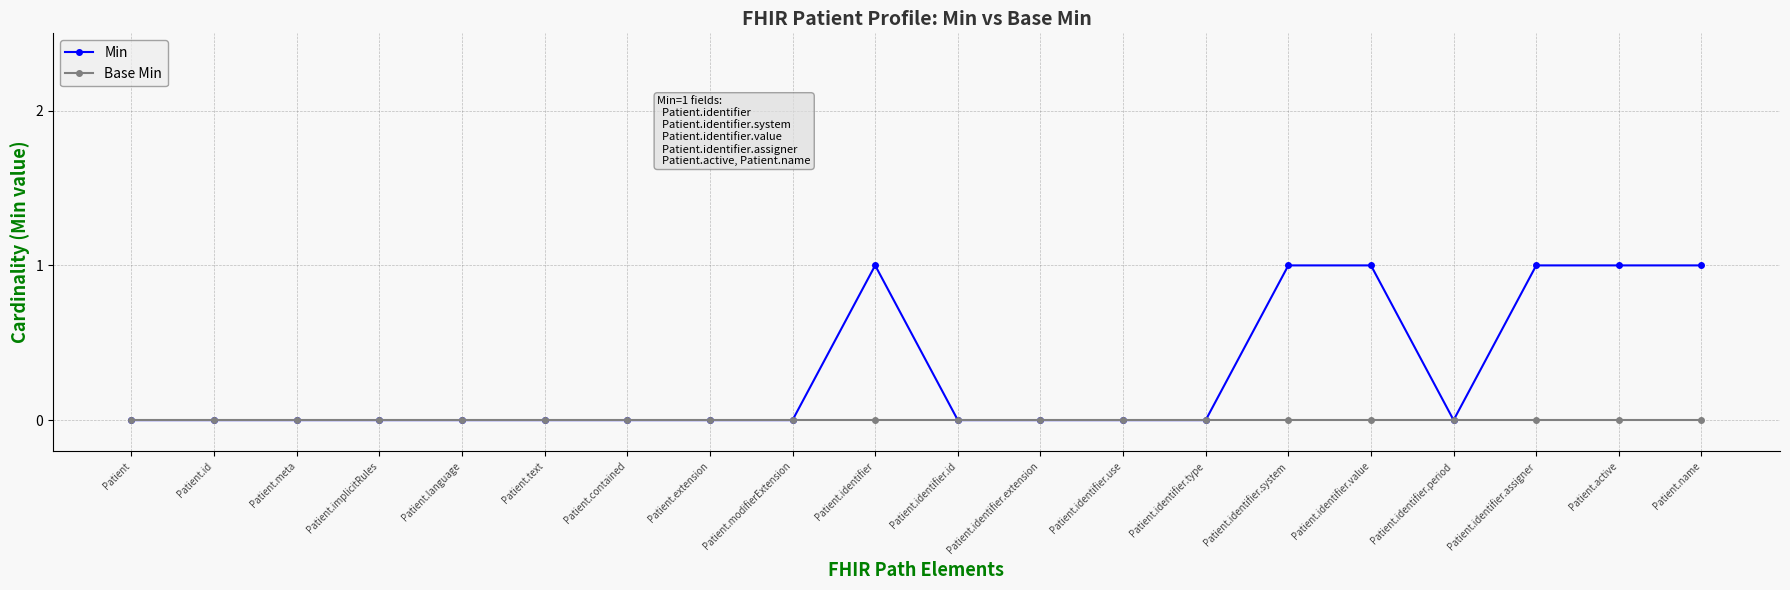

Reading left to right, list all the values displayed in this chart.

Min: 0	0	0	0	0	0	0	0	0	1	0	0	0	0	1	1	0	1	1	1
Base Min: 0	0	0	0	0	0	0	0	0	0	0	0	0	0	0	0	0	0	0	0